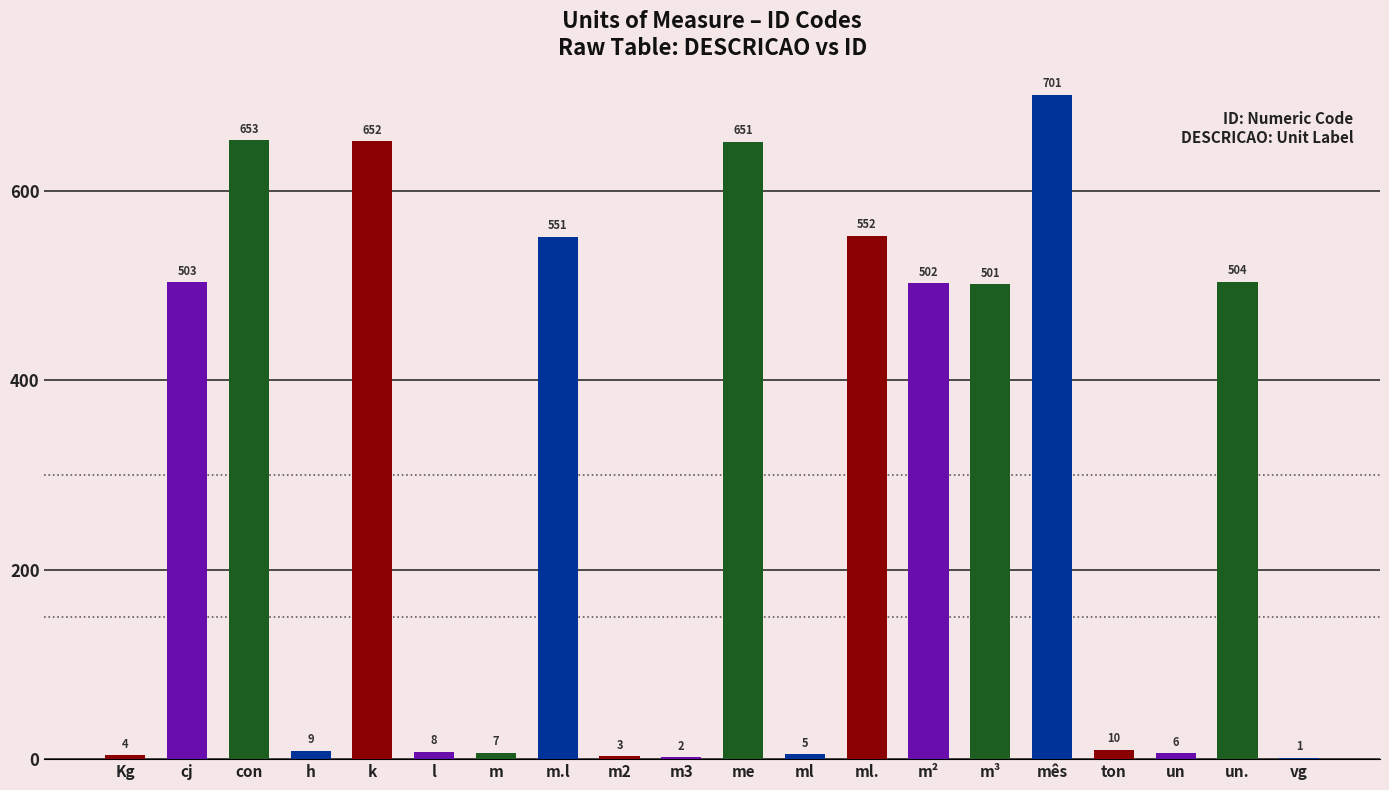

Are the bars horizontal?

No